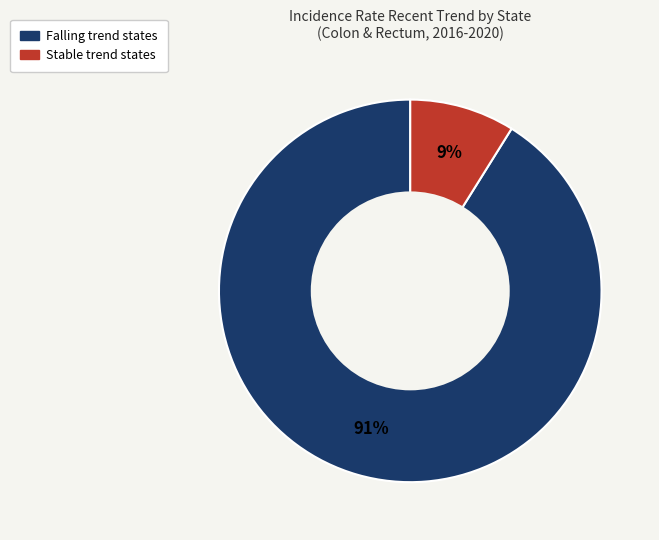

To the nearest percent, what is the difference between the largest and smallest slice percentages?

82%